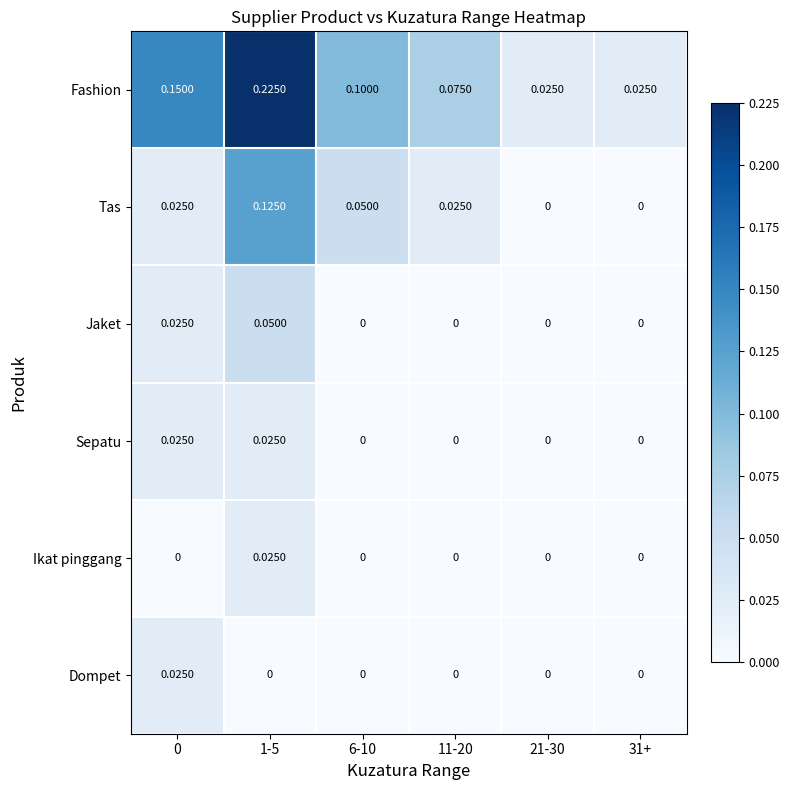

Which series has the largest total across all categories?

Fashion